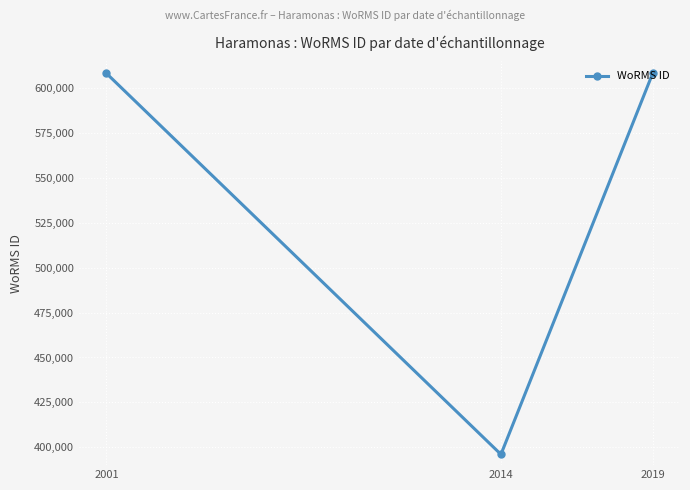

What is the average value?

537567